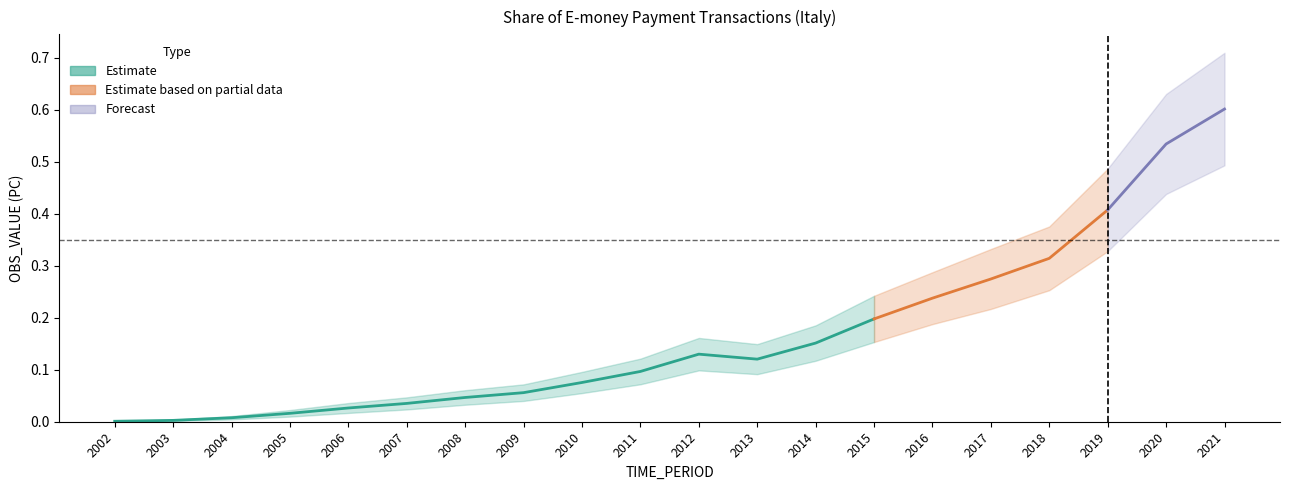

The chart shows a value of 0.0 at 2004. True or false?

False